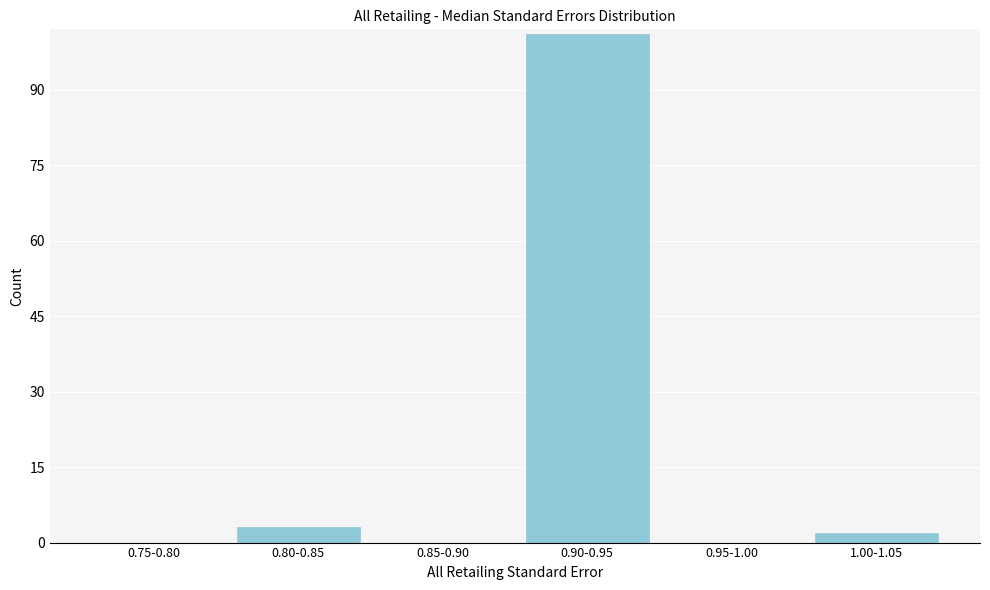

Reading left to right, transcribe all the data shown in this chart.

0.75-0.80=0	0.80-0.85=3	0.85-0.90=0	0.90-0.95=101	0.95-1.00=0	1.00-1.05=2